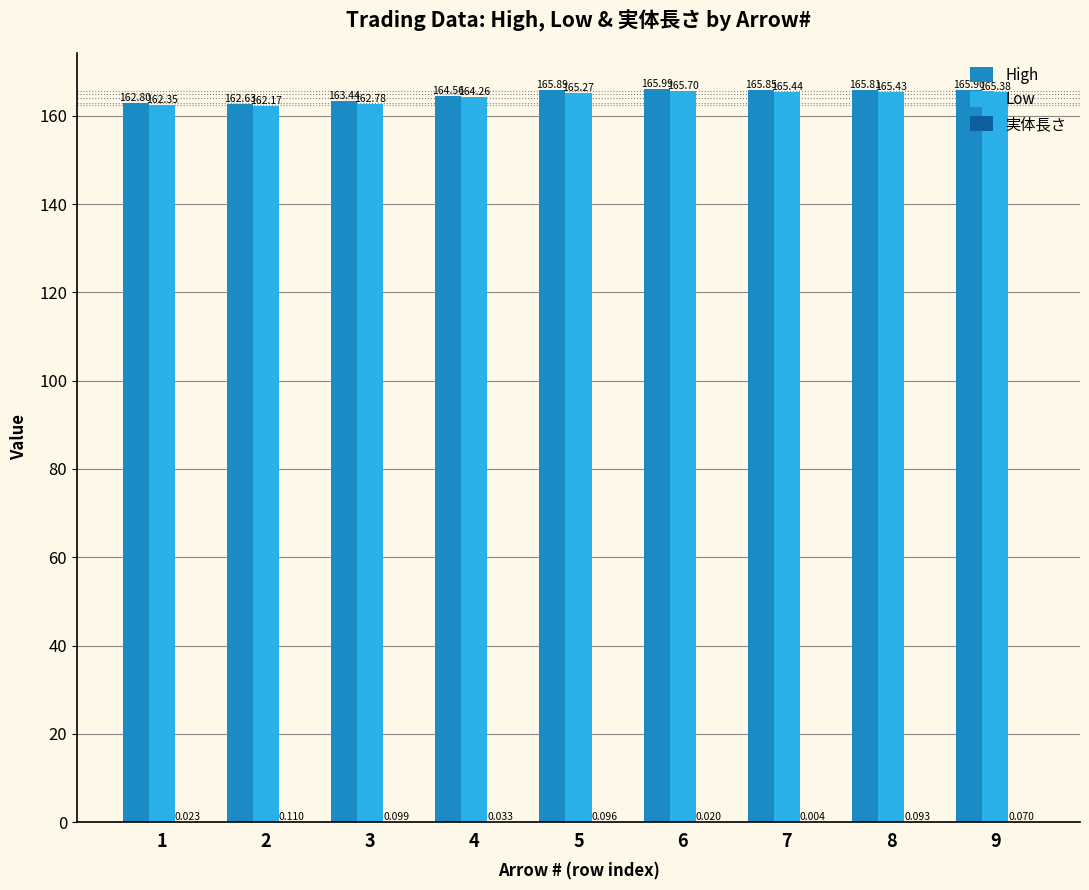

How many groups of bars are there?

9